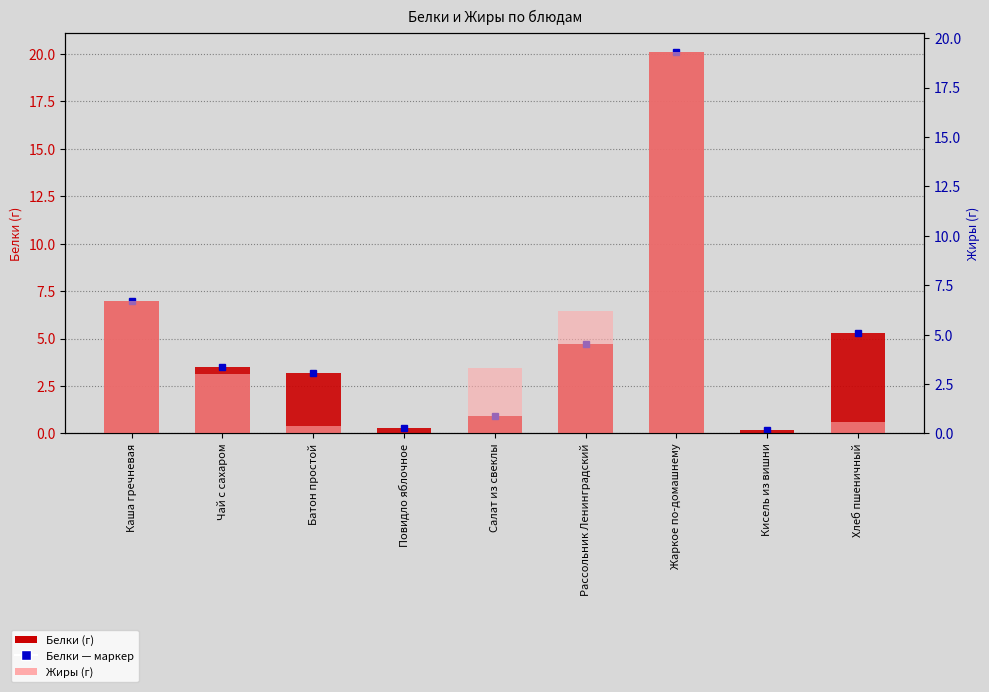

At which category is the sum across all series the highest?

Жаркое по-домашнему